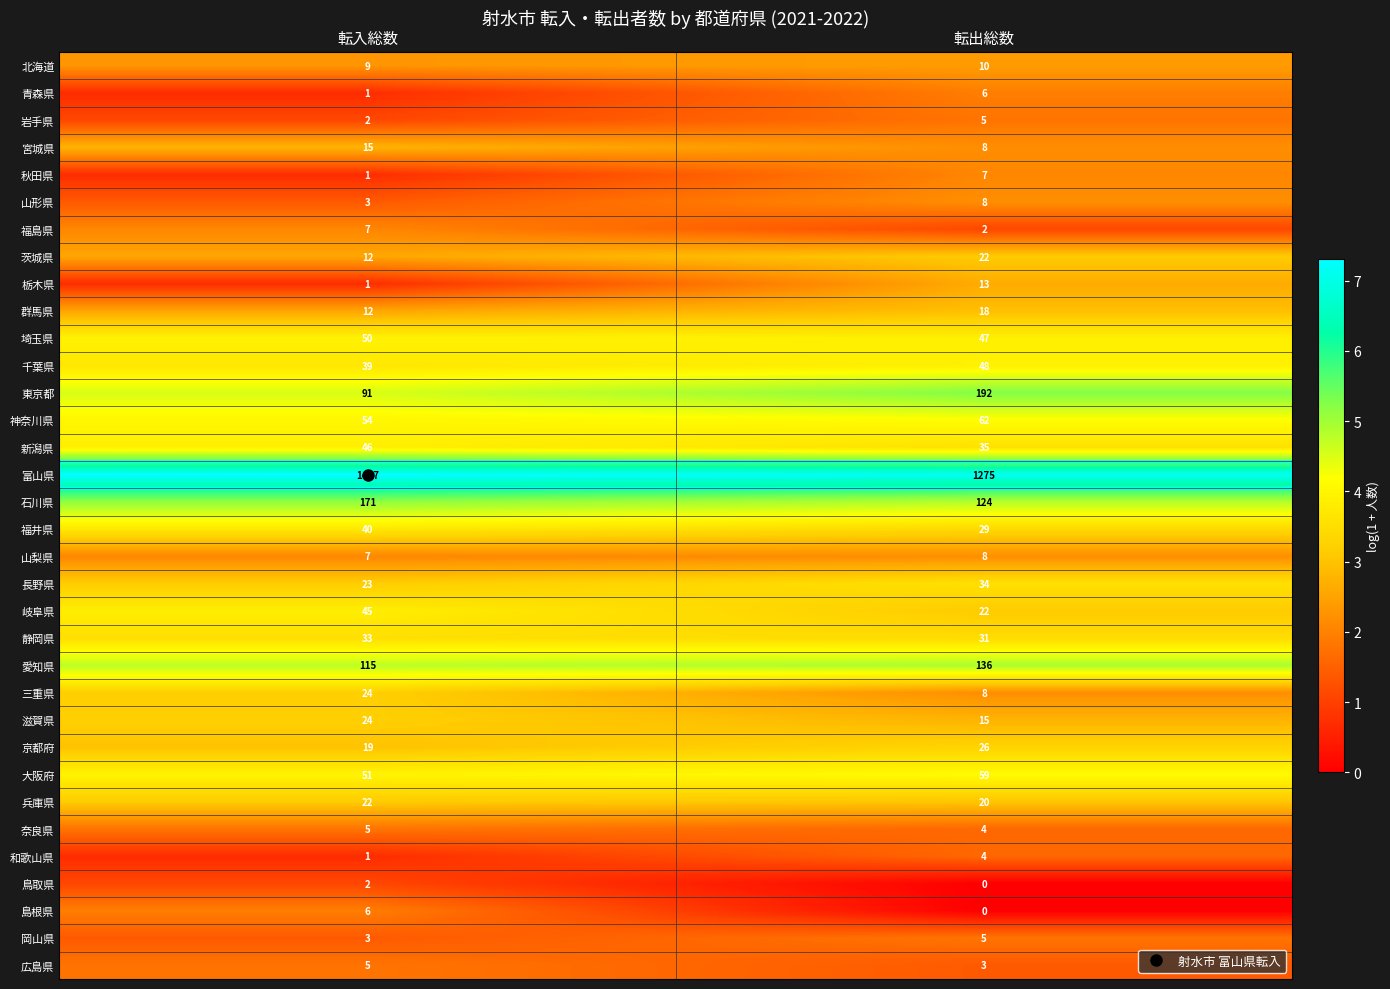

Rank the categories by 広島県 value from highest to lowest.

転入総数, 転出総数